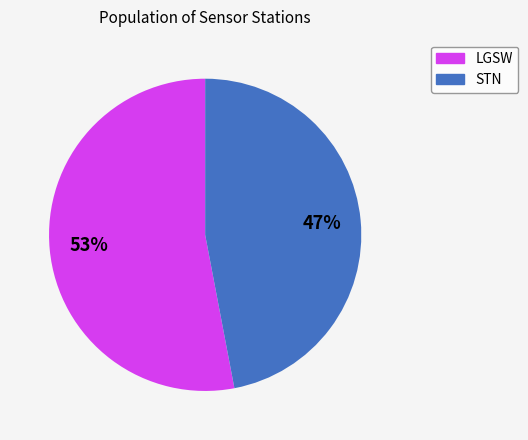

Count the number of slices in the pie.

2